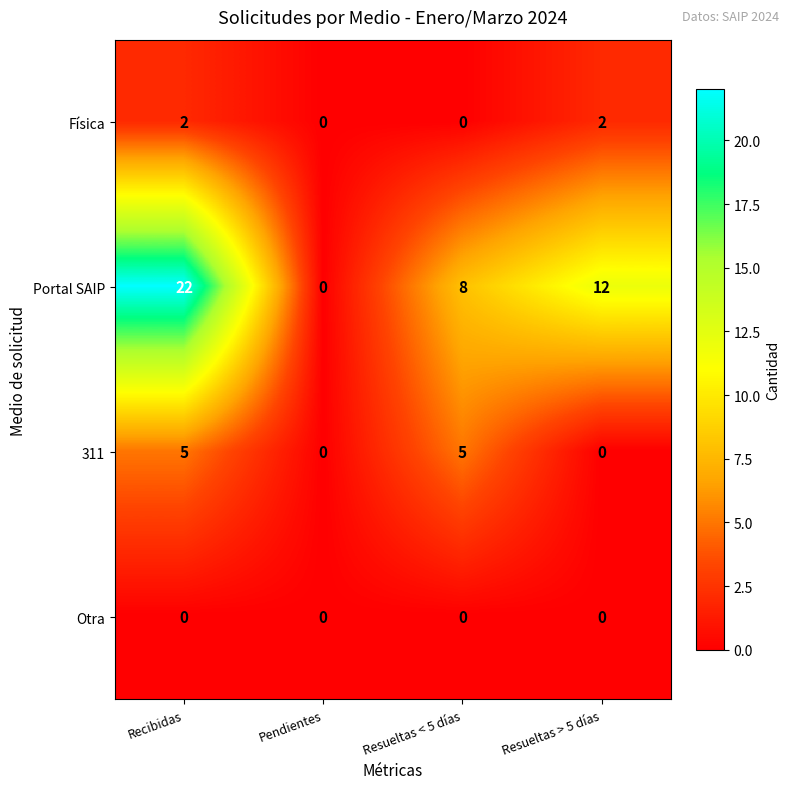

Rank the categories by Portal SAIP value from lowest to highest.

Pendientes, Resueltas < 5 días, Resueltas > 5 días, Recibidas